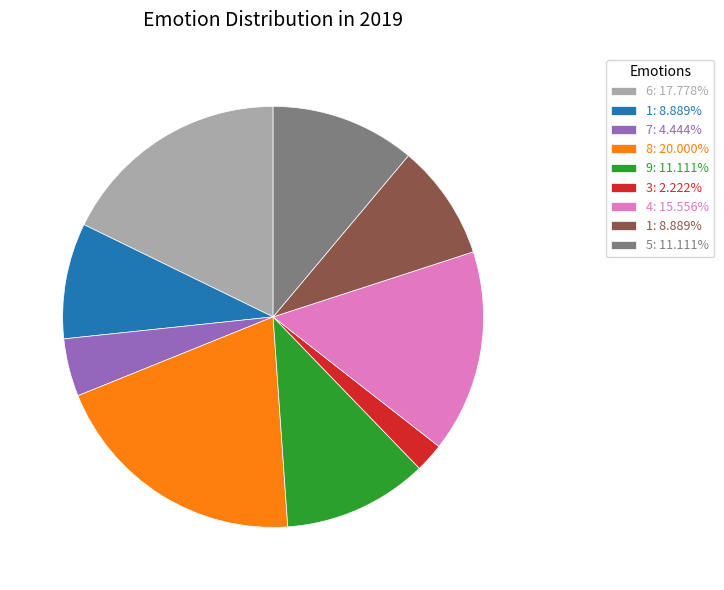

Does any single category account for the majority?

No